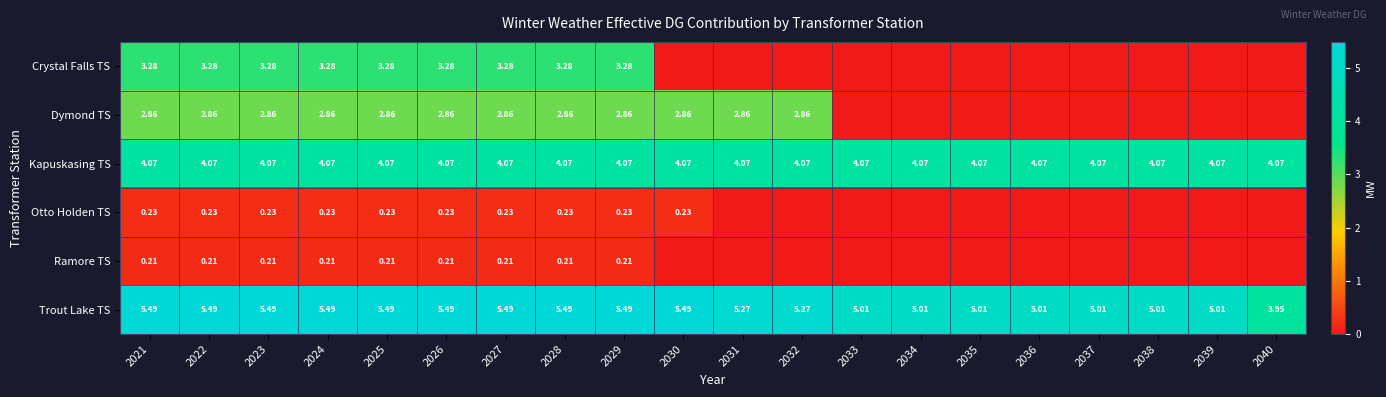

Is the value of Trout Lake TS at 2039 greater than the value of Otto Holden TS at 2025?

Yes